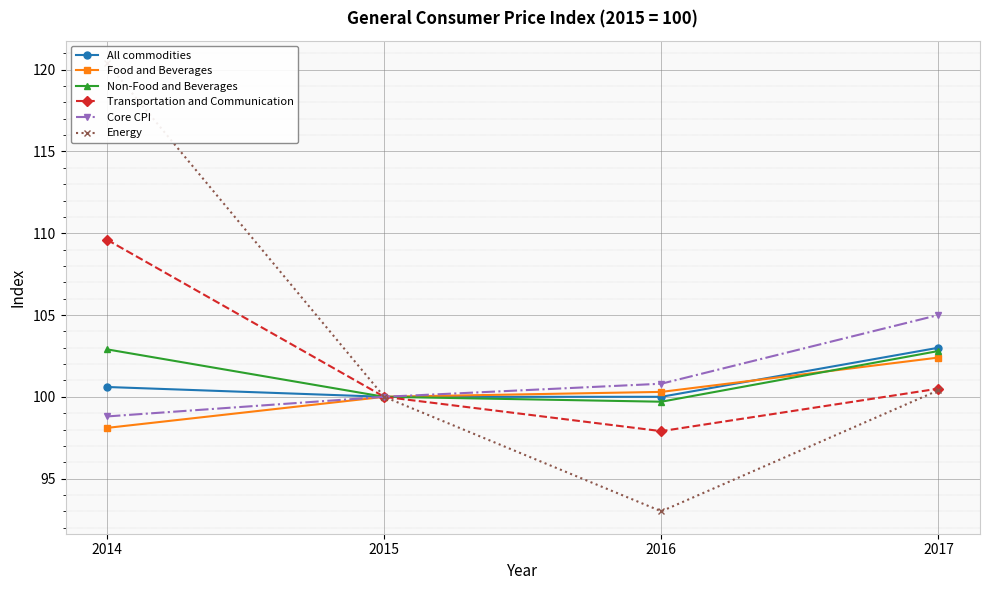

What is the value of the Core CPI point at the 4th from the left?

105.0